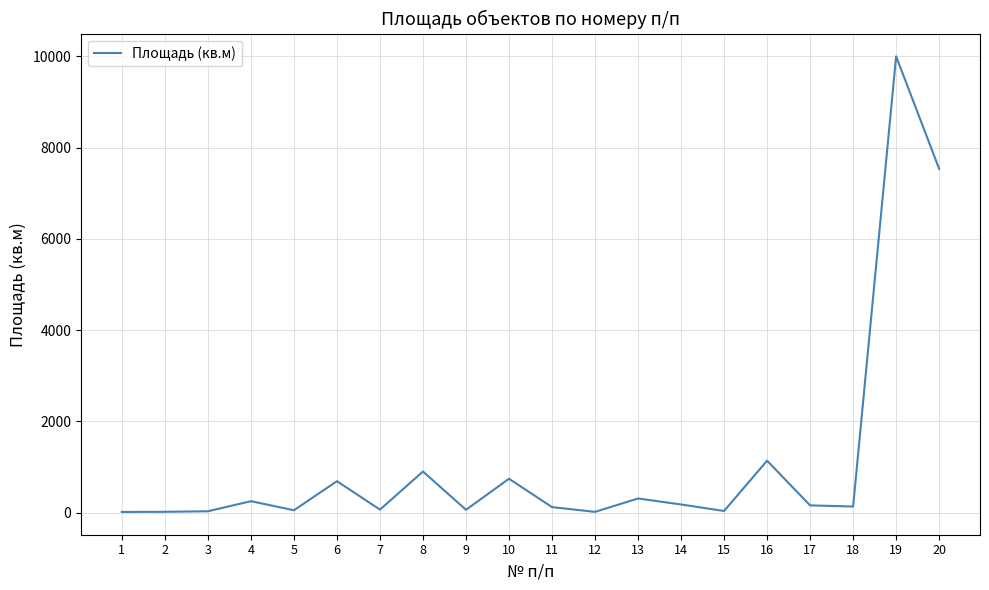

What is the sum of the values at 16 and 8?

2036.4